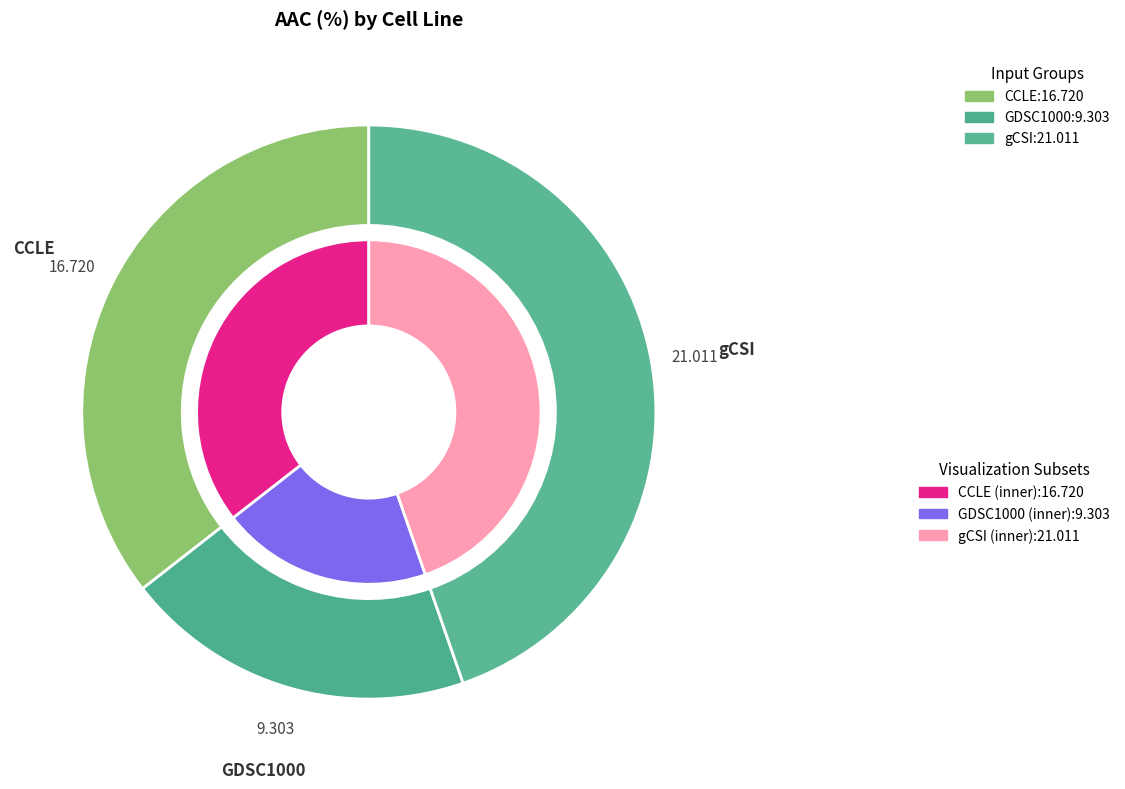

Count the number of slices in the pie.

3